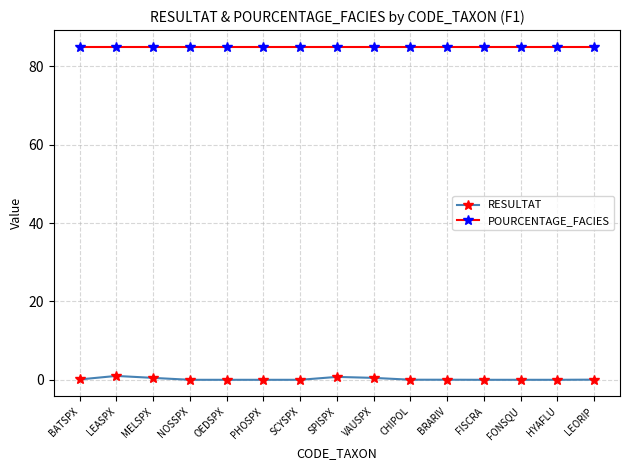

What is the average value of the POURCENTAGE_FACIES series?

85.0